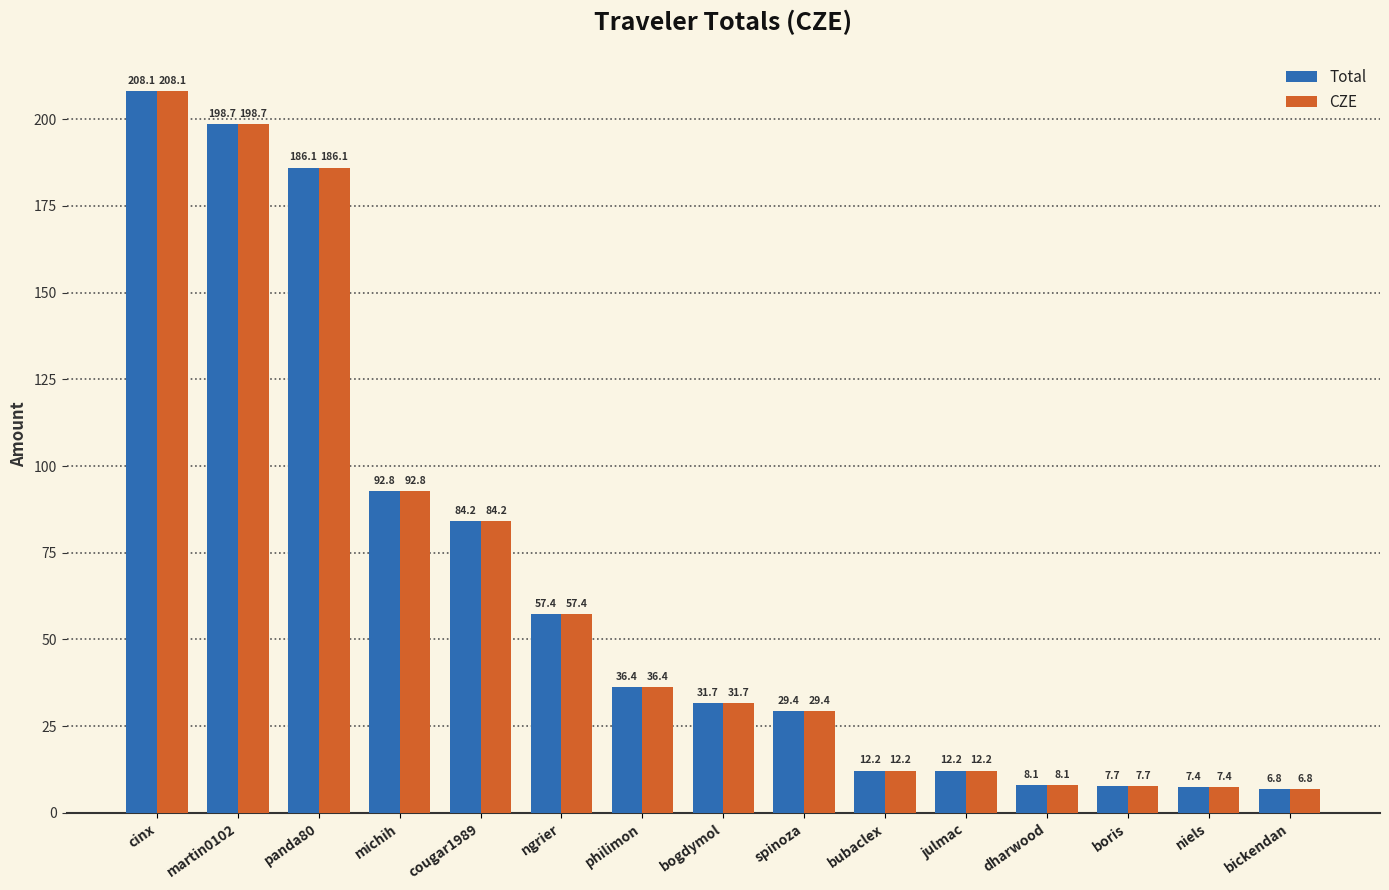

At which label does Total first exceed 31?

cinx